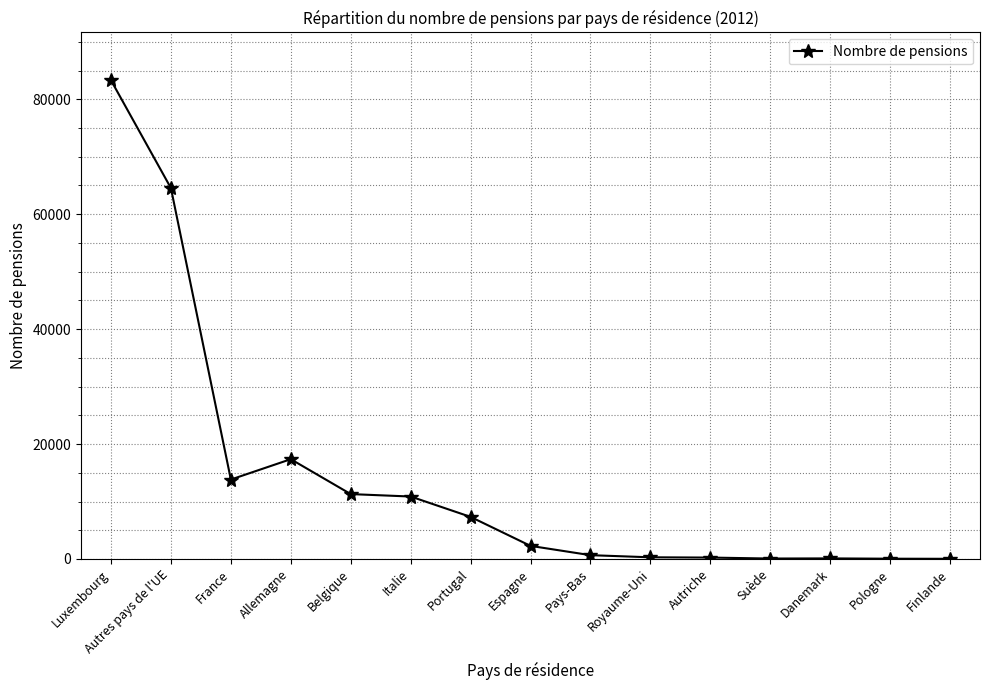

What is the smallest value displayed?

27